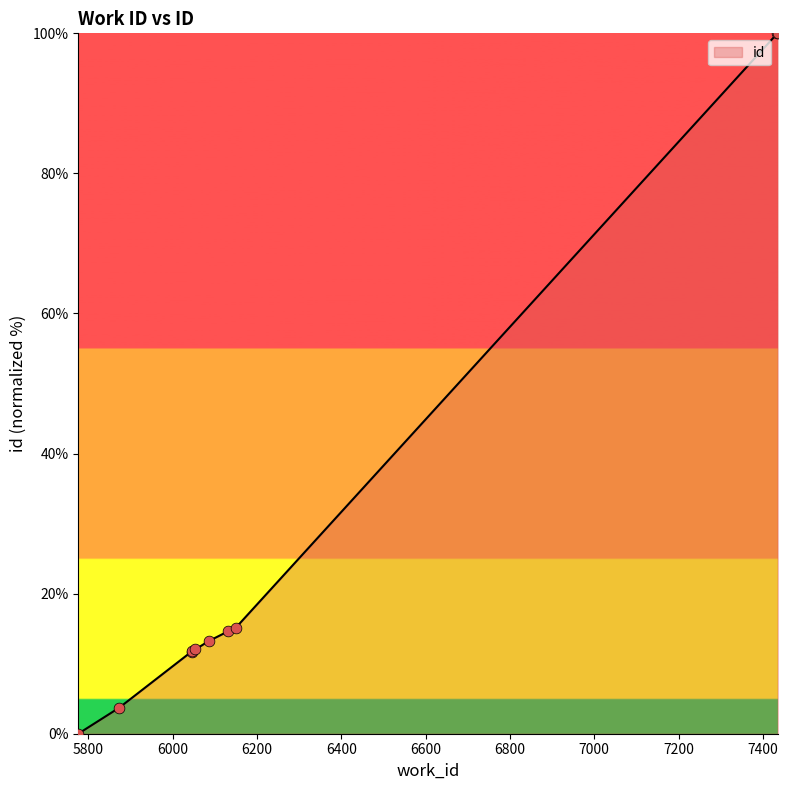

What is the maximum value shown in the chart?

100.0